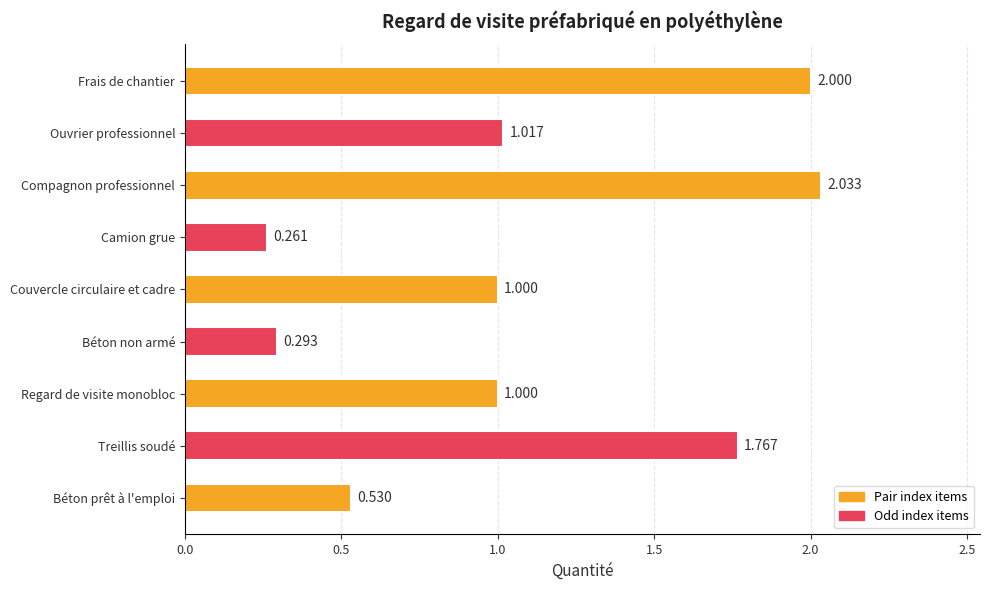

At which category does the chart reach its minimum across all series?

Camion grue